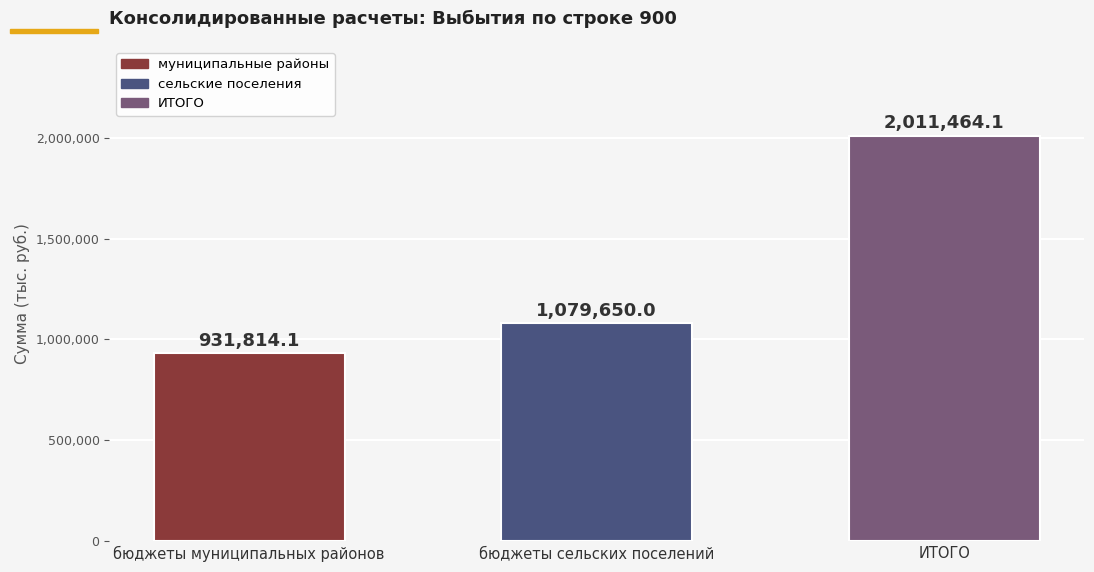

What is the difference between the maximum and minimum values?

1079650.0